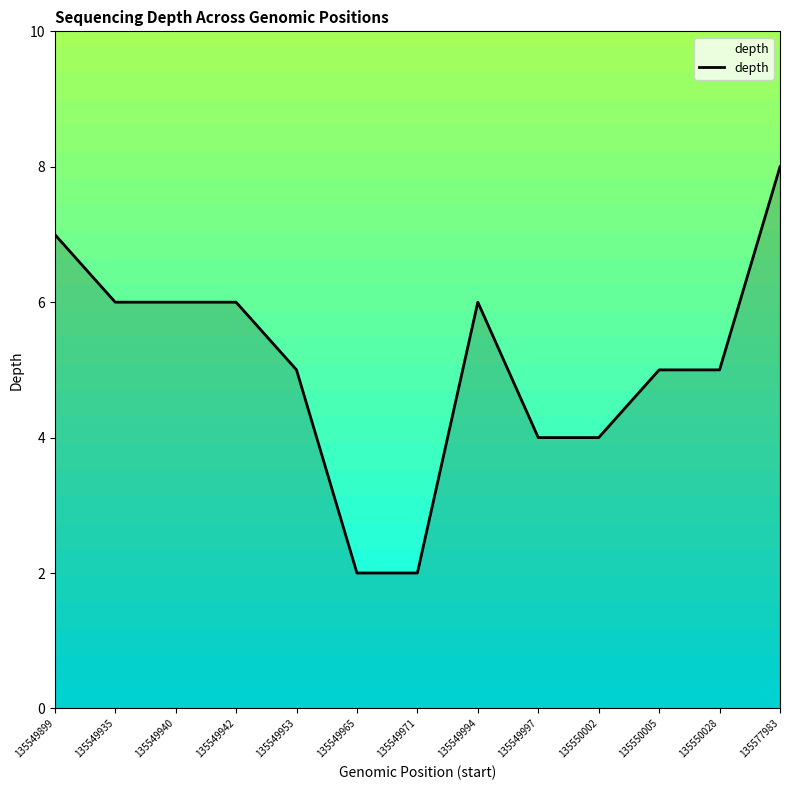

How many distinct data groups are displayed?

1